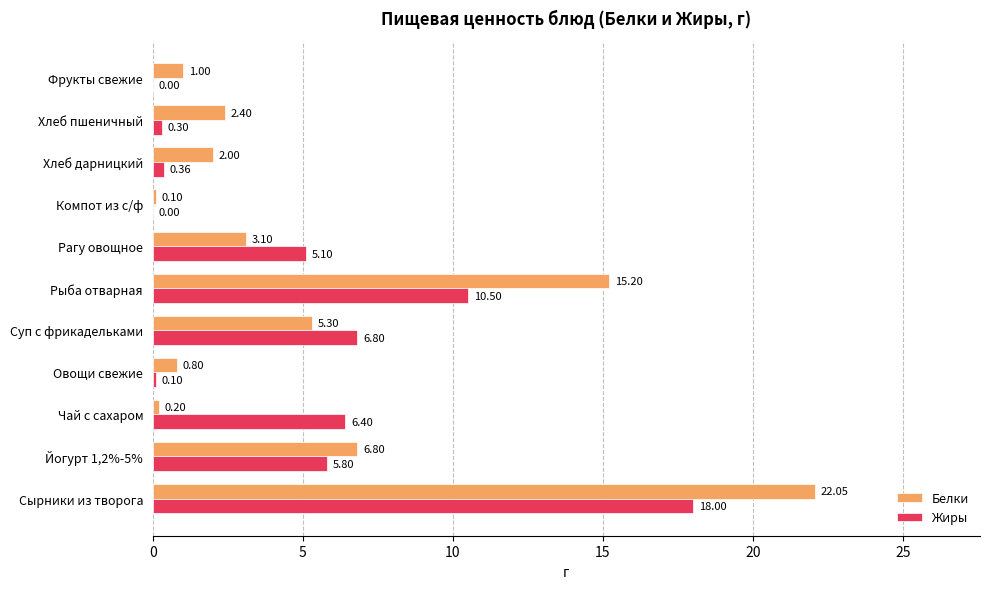

How many series are shown in this chart?

2